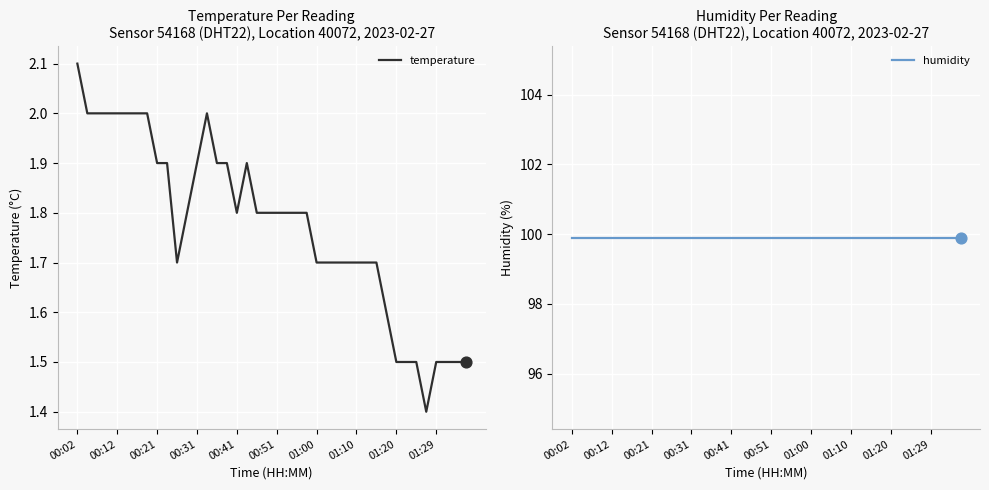

What is the total value across all series at 19?

101.7